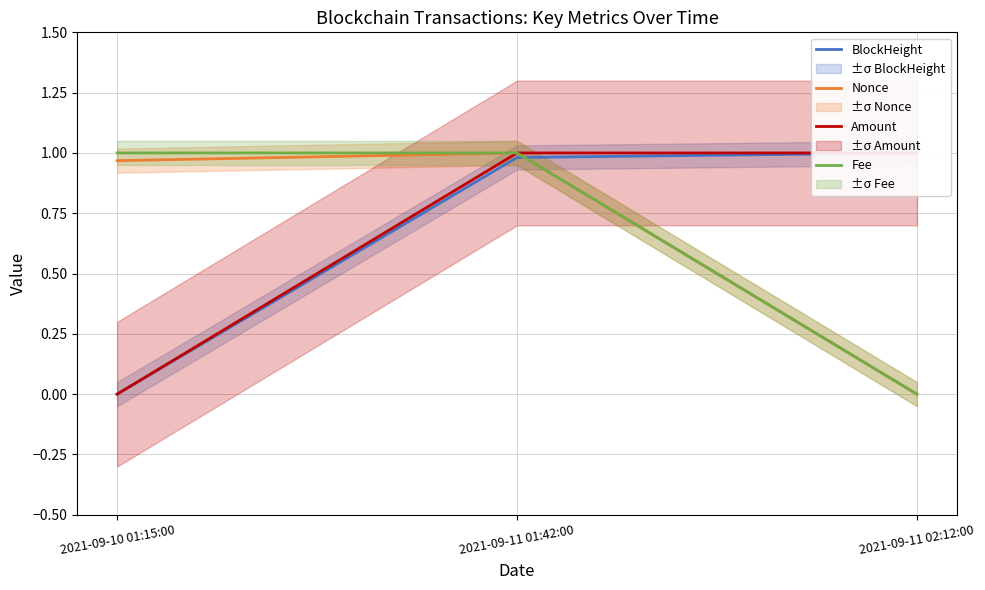

What is the label of the 2nd point from the right?

2021-09-11 01:42:00